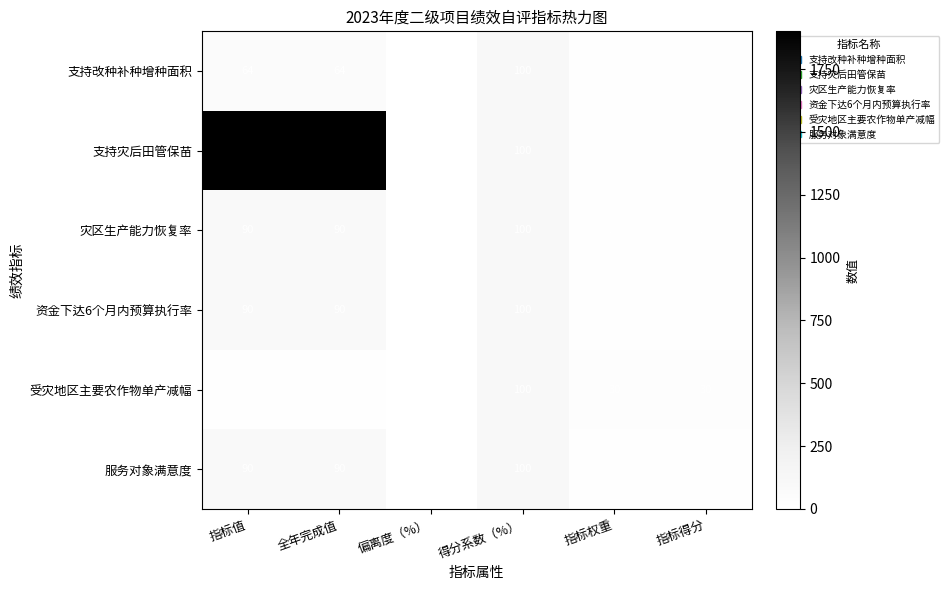

What is the spread (max minus min) of values at 指标得分?

20